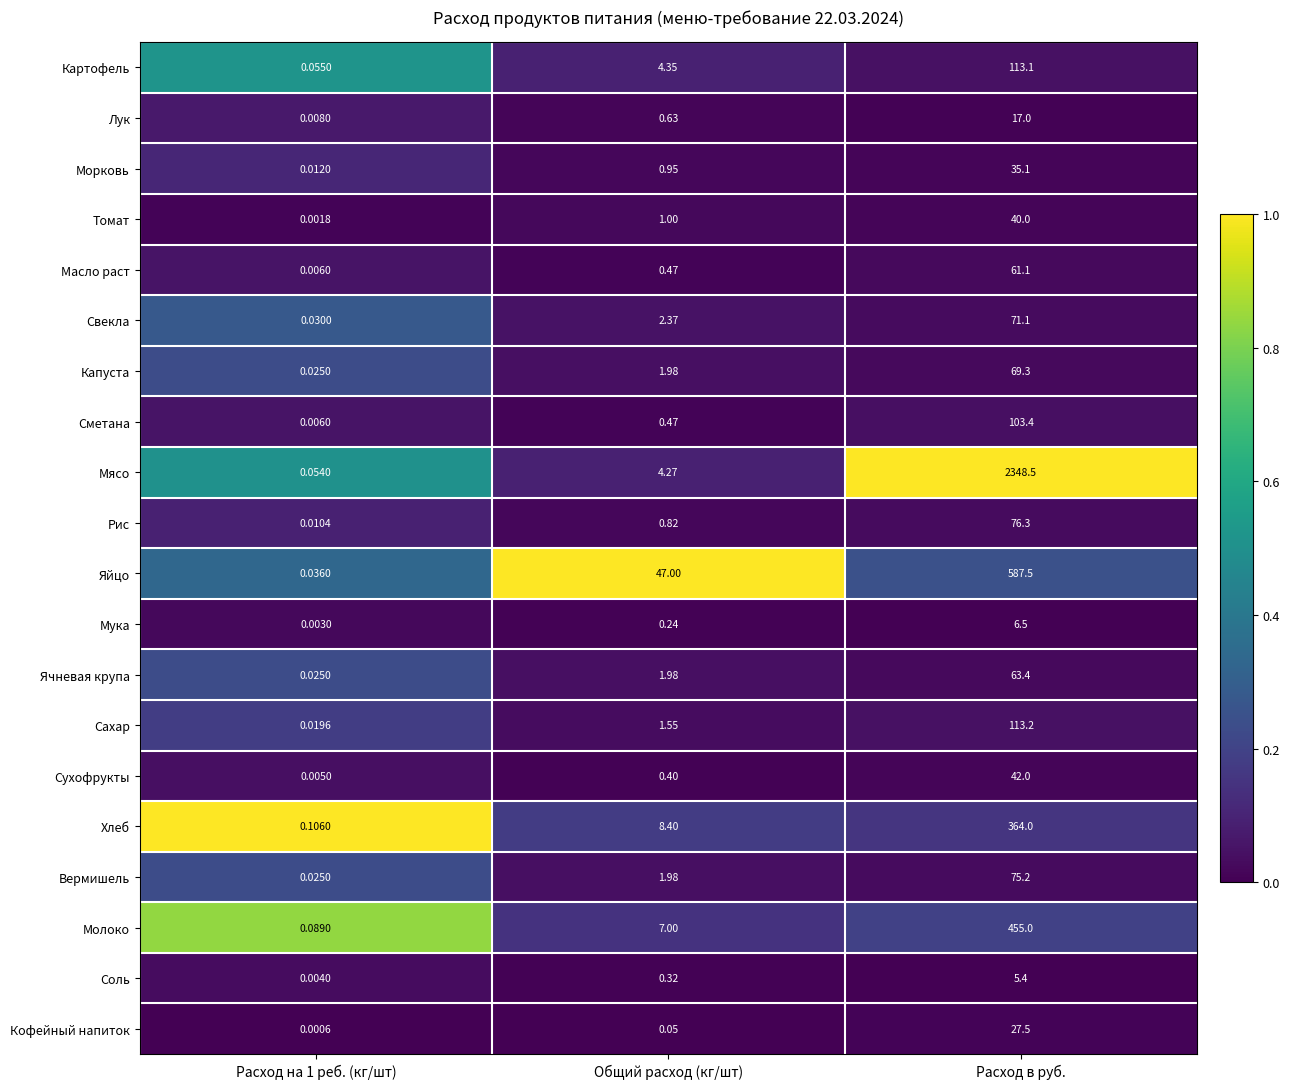

List the series in order of their peak value, highest first.

Мясо, Яйцо, Молоко, Хлеб, Сахар, Картофель, Сметана, Рис, Вермишель, Свекла, Капуста, Ячневая крупа, Масло раст, Сухофрукты, Томат, Морковь, Кофейный напиток, Лук, Мука, Соль